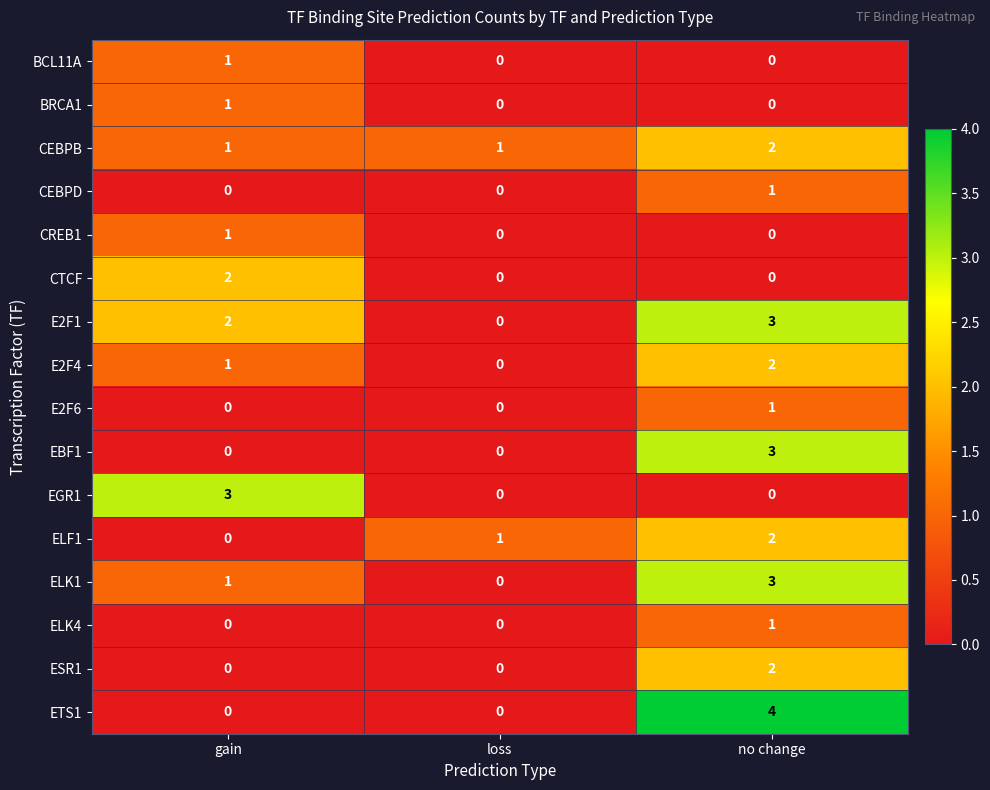

At which category is the sum across all series the highest?

no change